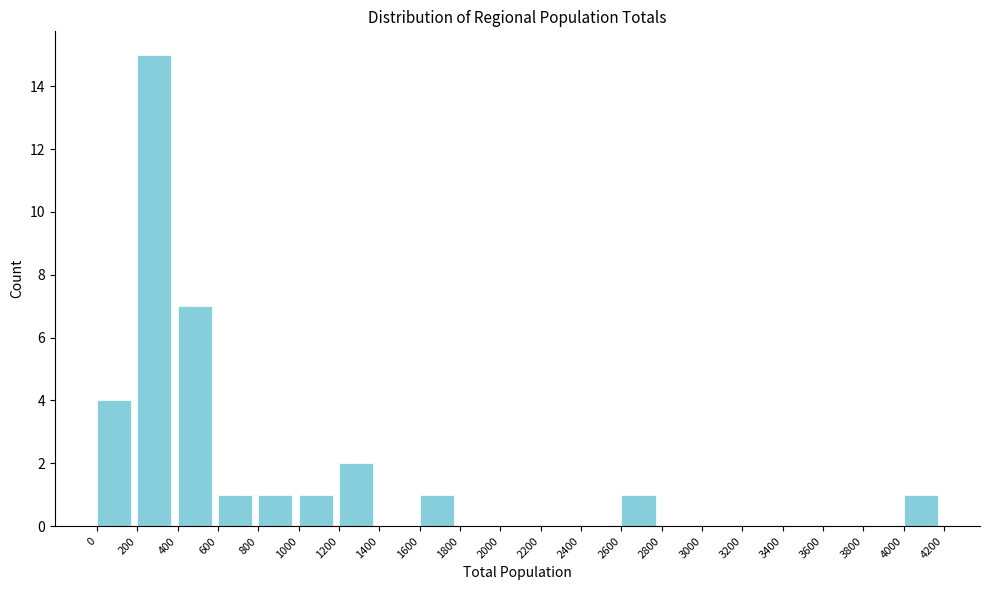

Reading left to right, list every bar in this chart as the range it spans on the x-axis followed by its height. The values are not printed on the chart, so give them approximately, as read against the axis.

0 to 200: 4
200 to 400: 15
400 to 600: 7
600 to 800: 1
800 to 1000: 1
1000 to 1200: 1
1200 to 1400: 2
1400 to 1600: 0
1600 to 1800: 1
1800 to 2000: 0
2000 to 2200: 0
2200 to 2400: 0
2400 to 2600: 0
2600 to 2800: 1
2800 to 3000: 0
3000 to 3200: 0
3200 to 3400: 0
3400 to 3600: 0
3600 to 3800: 0
3800 to 4000: 0
4000 to 4200: 1